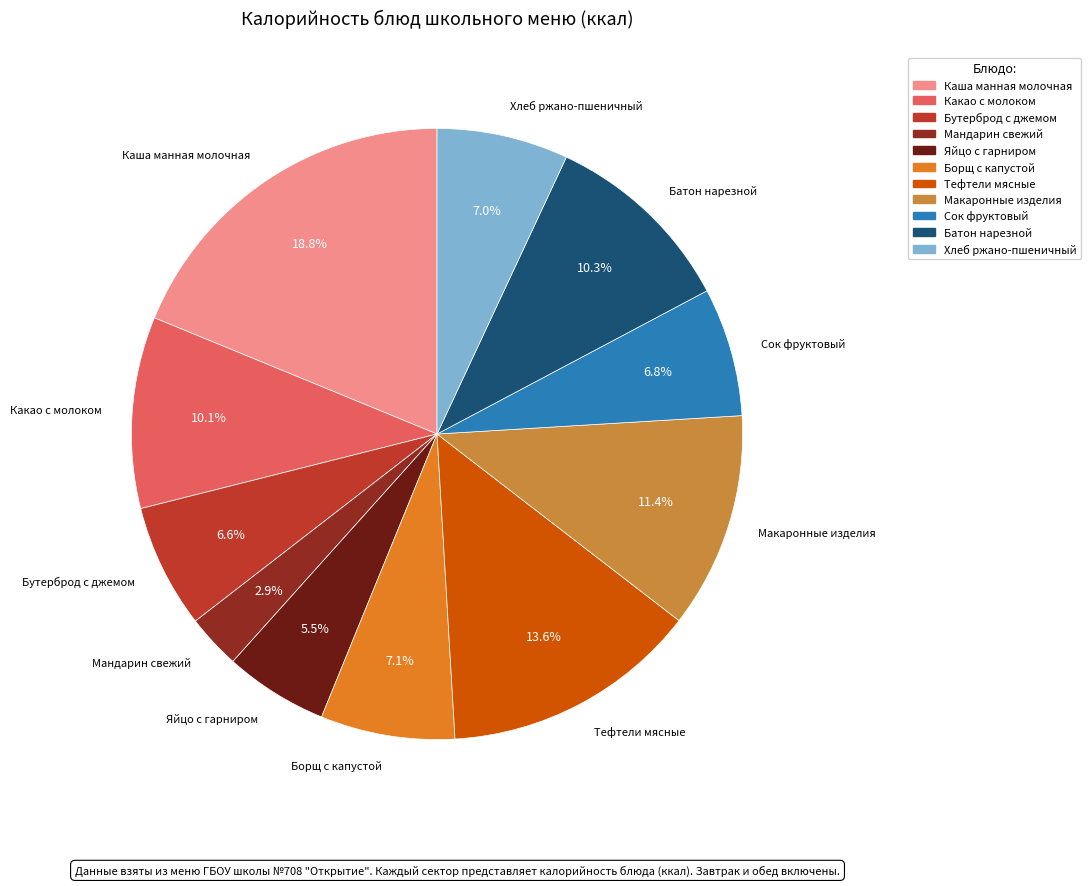

True or false: Макаронные изделия accounts for 21% of the total.

False